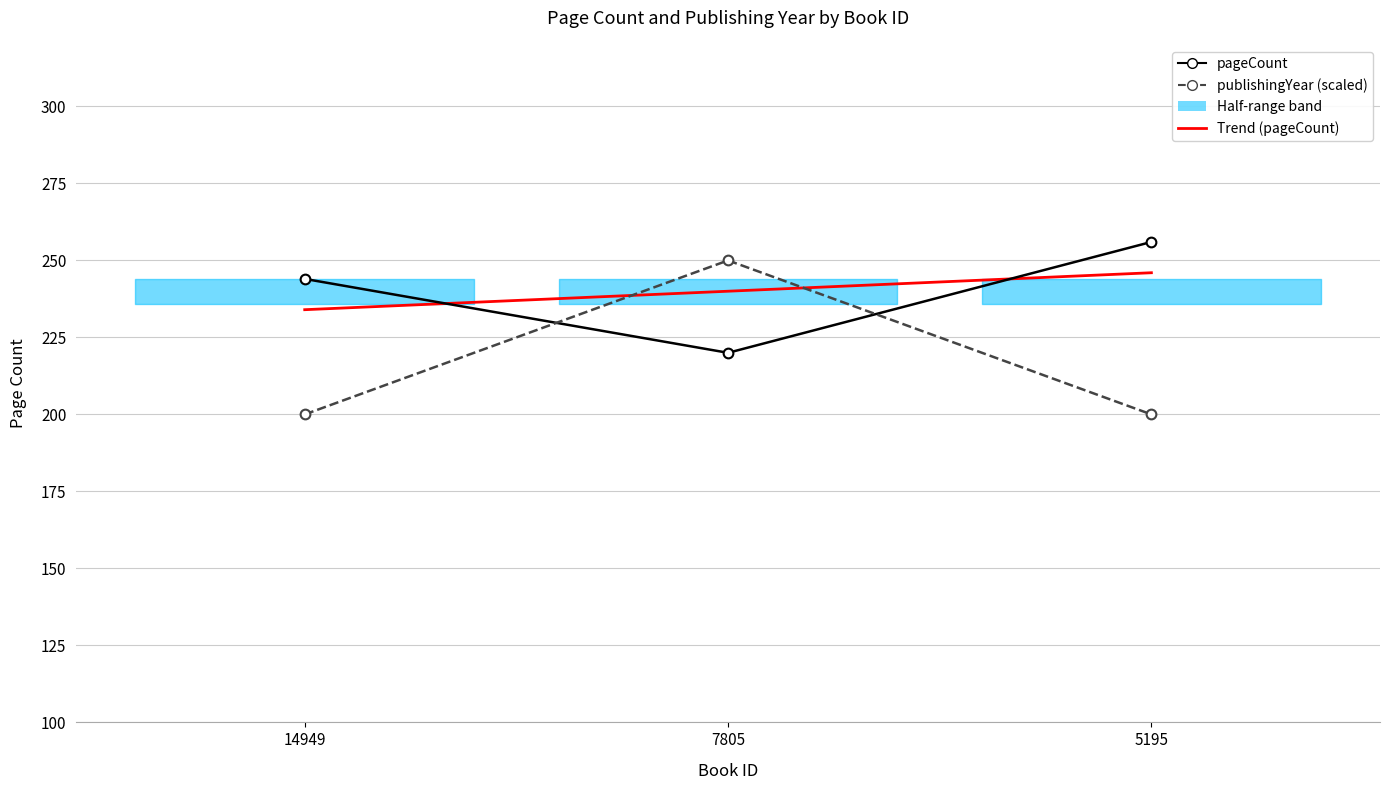

What is the sum of the pageCount values at 7805 and 14949?

464